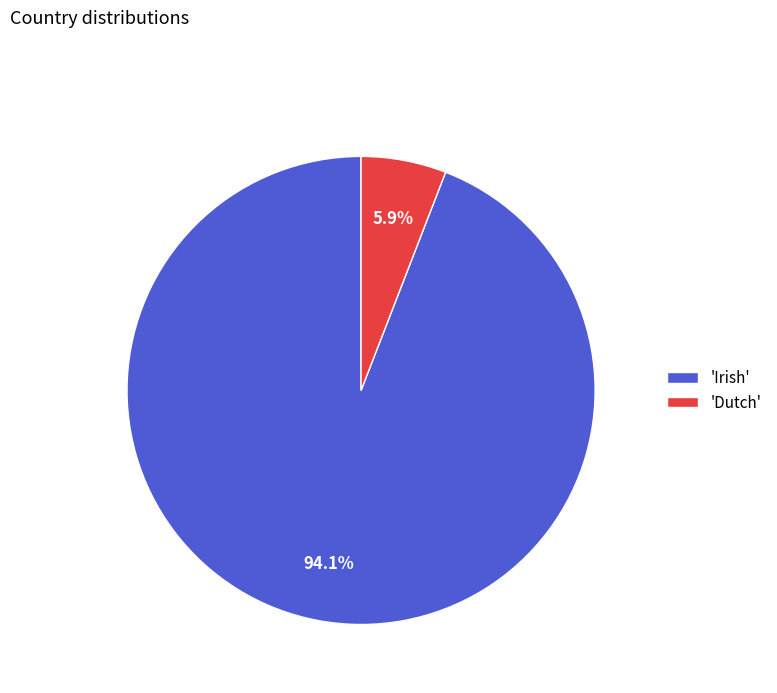

Is the sum of 'Dutch' and 'Irish' greater than half?

Yes